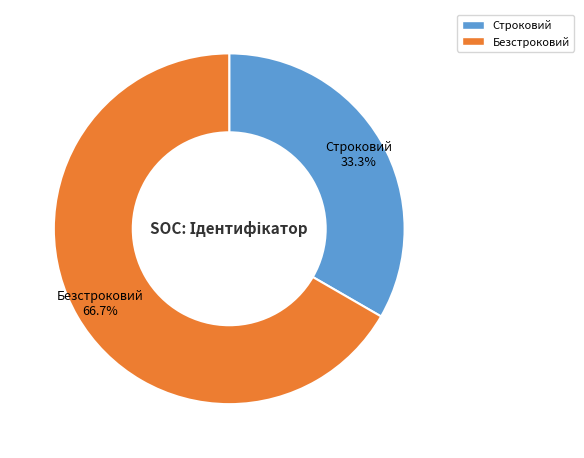

The Строковий slice represents 33% of the pie. True or false?

True